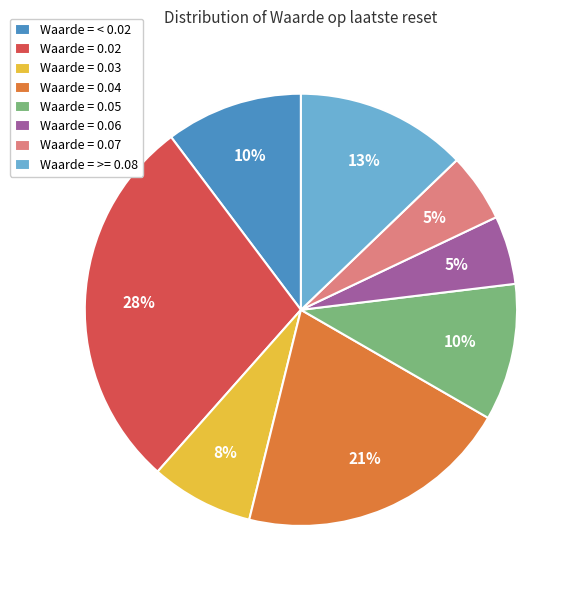

Does any single category account for the majority?

No